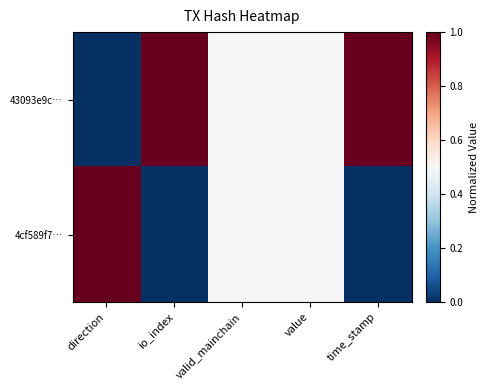

Which series has the largest range (max minus min)?

43093e9c…